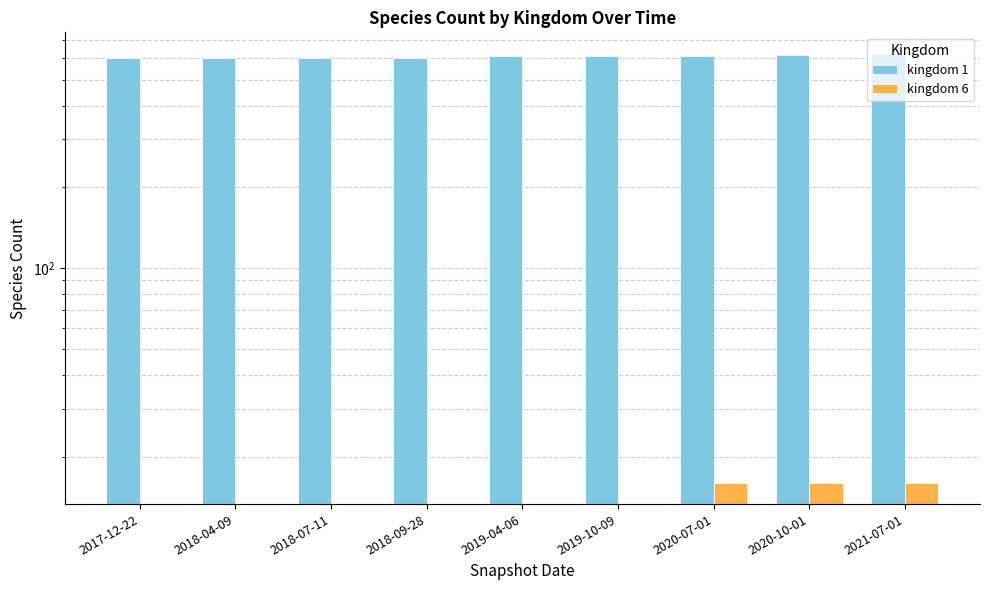

Rank the series by their maximum value, from lowest to highest.

kingdom 6, kingdom 1